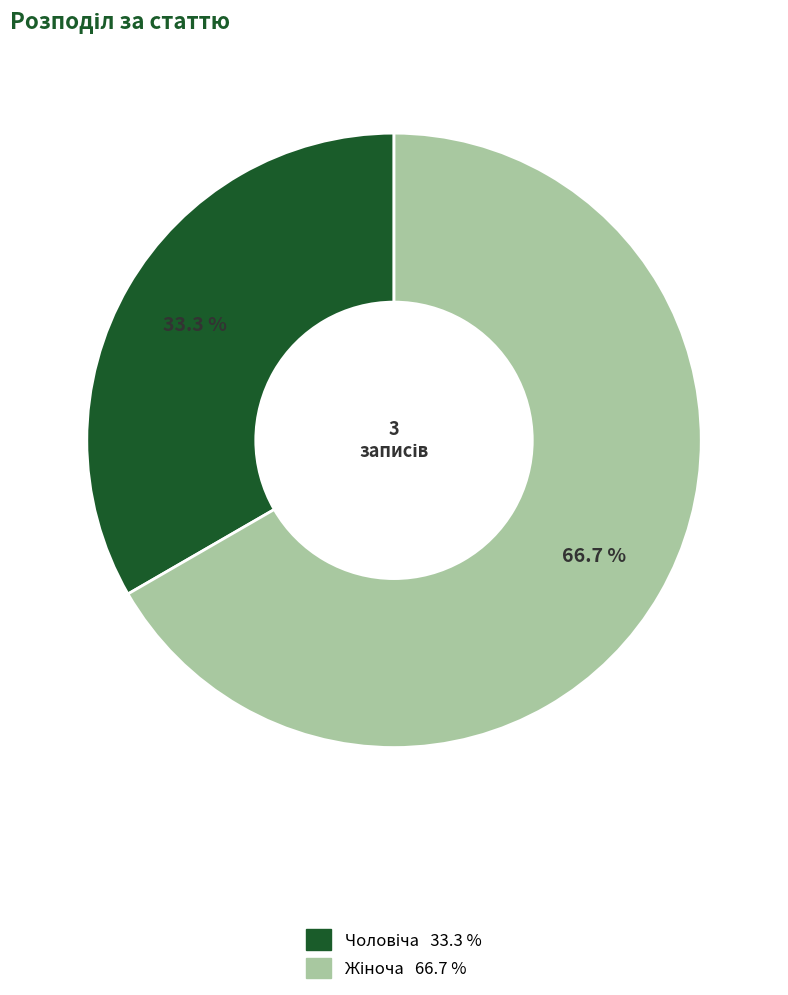

Is there any slice that represents more than half of the pie?

Yes